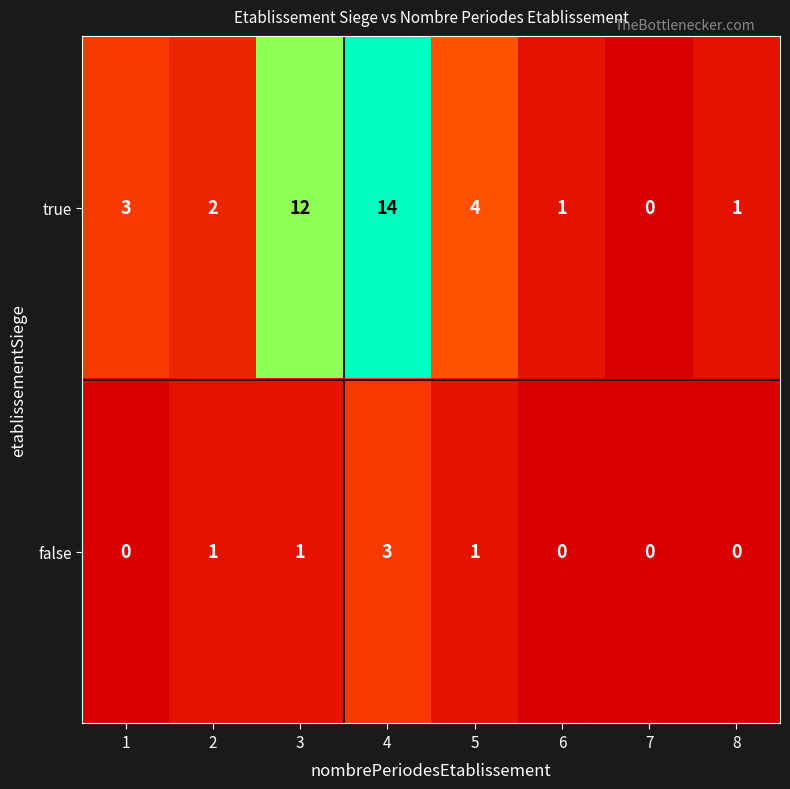

Rank the series by their maximum value, from lowest to highest.

false, true